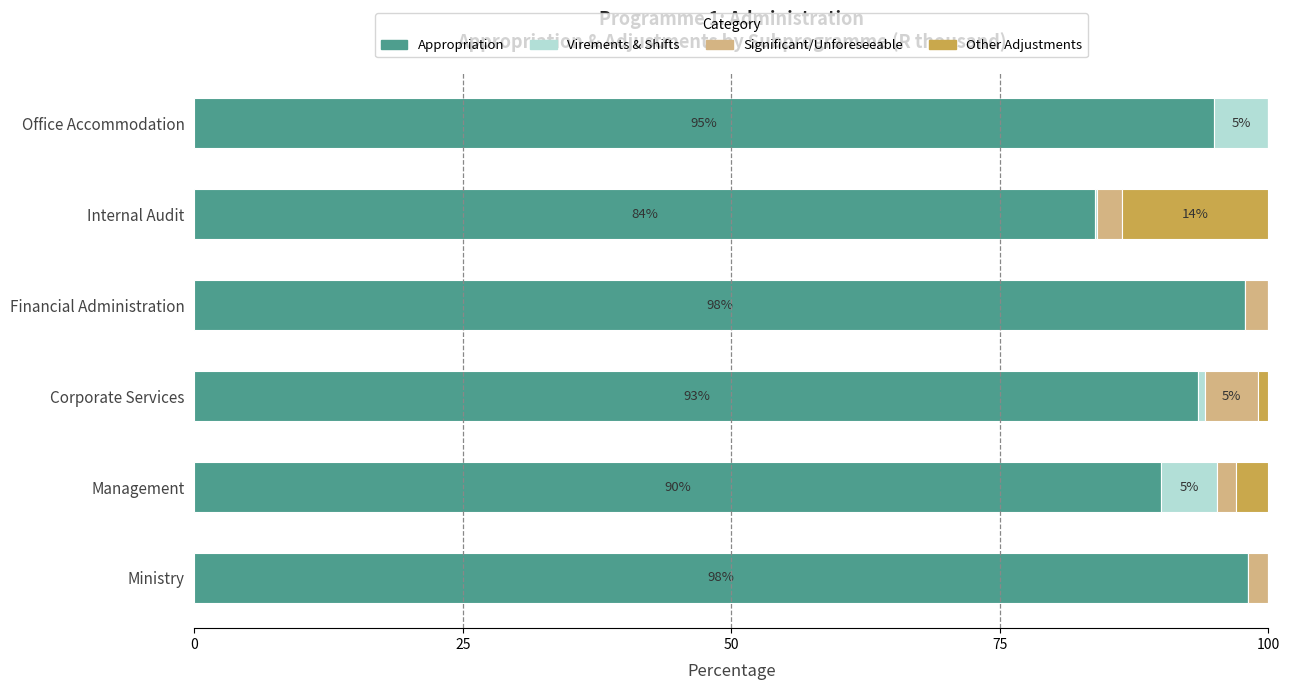

What is the total value across all series at Financial Administration?

100.0